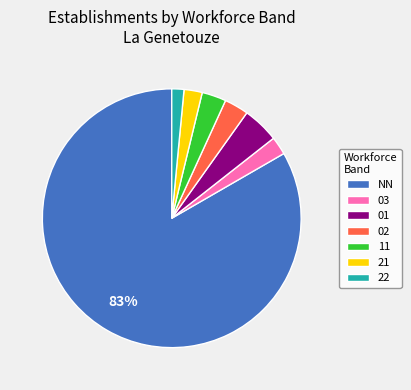

Between 11 and 21, which is larger?

11